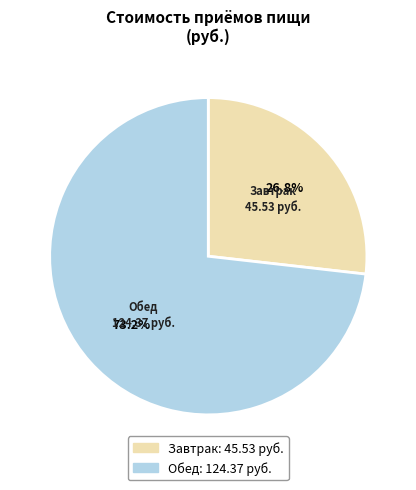

To the nearest percent, what is the difference between the Обед and Завтрак slice percentages?

46%